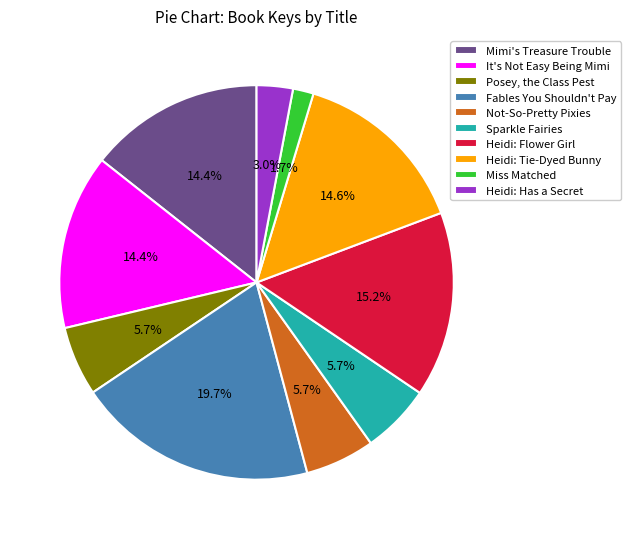

To the nearest percent, what is the difference between the largest and smallest slice percentages?

18%